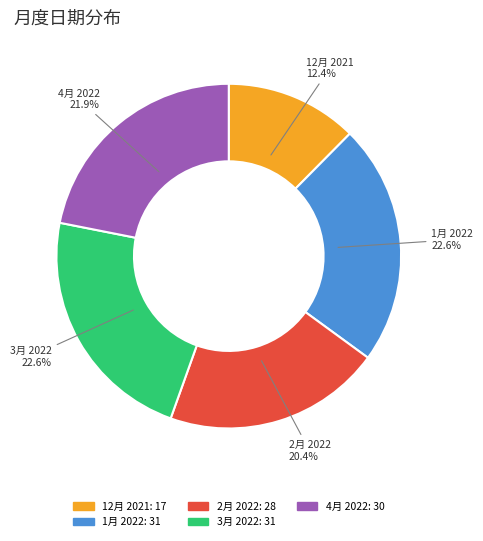

What percentage is the 3月 2022 slice, to the nearest percent?

23%